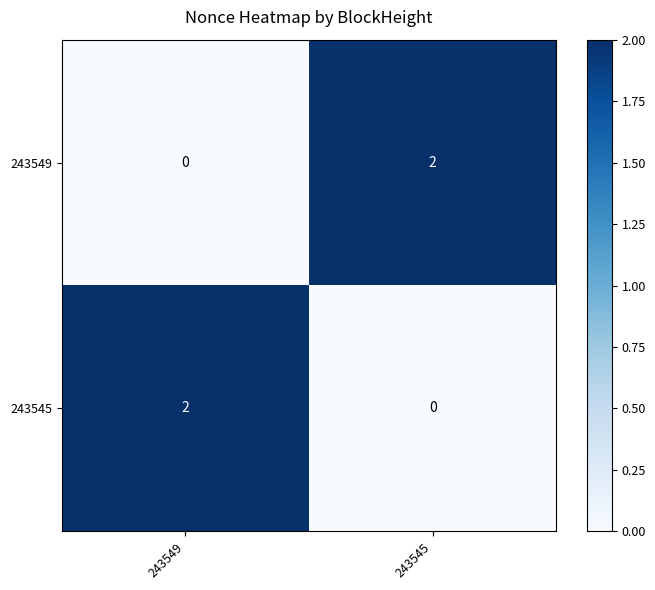

Where is 243549 nearest to the value 1?

243549